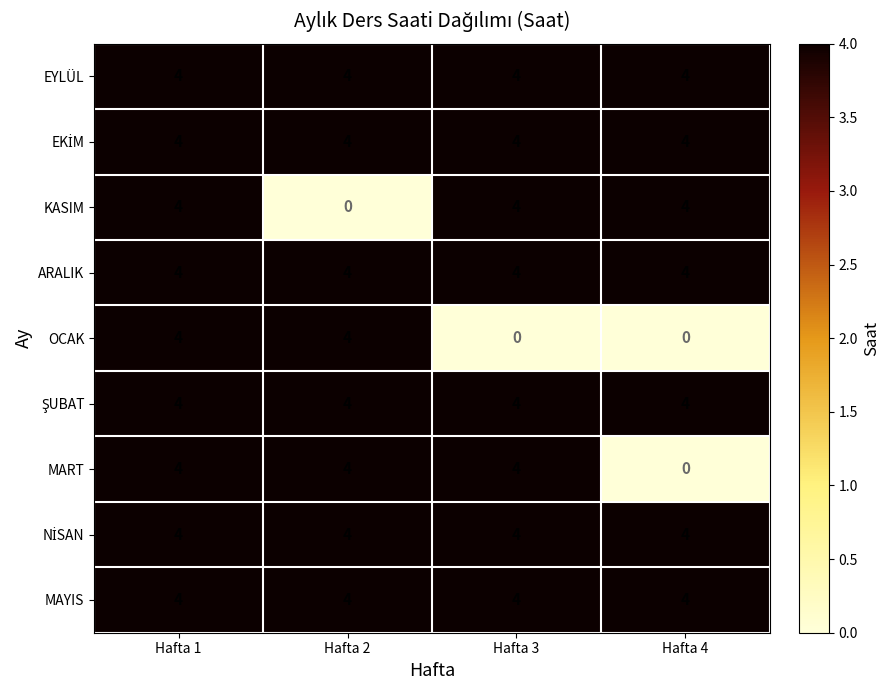

Count the number of categories in the chart.

4